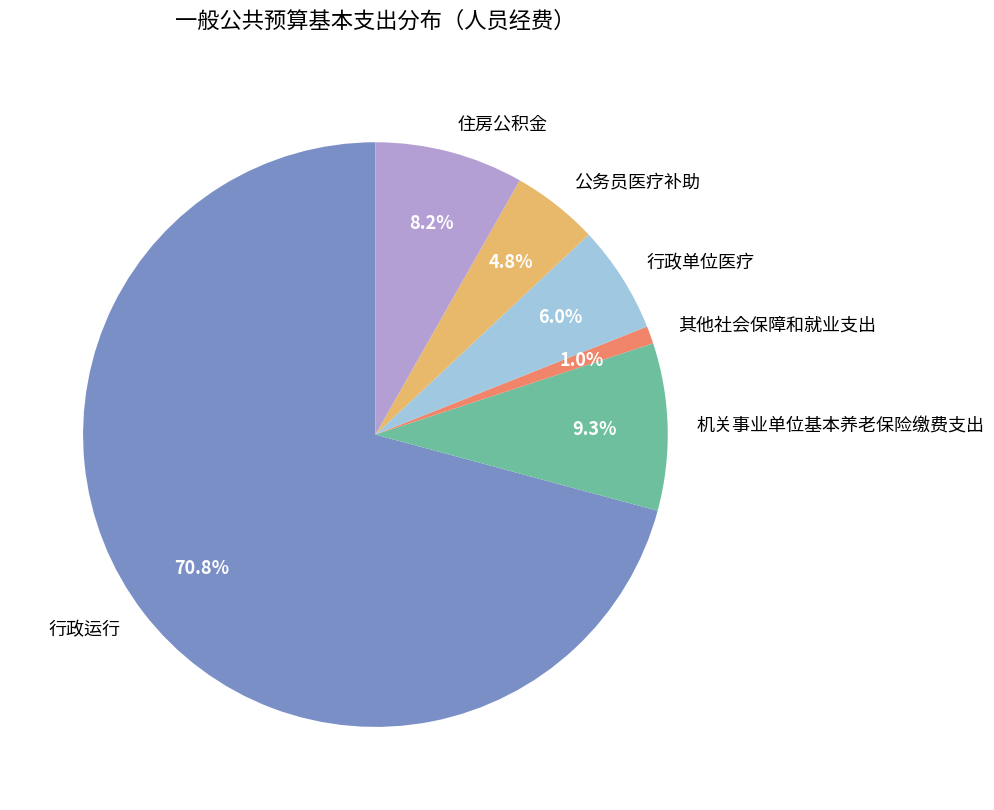

Which category has the smallest portion of the pie?

其他社会保障和就业支出